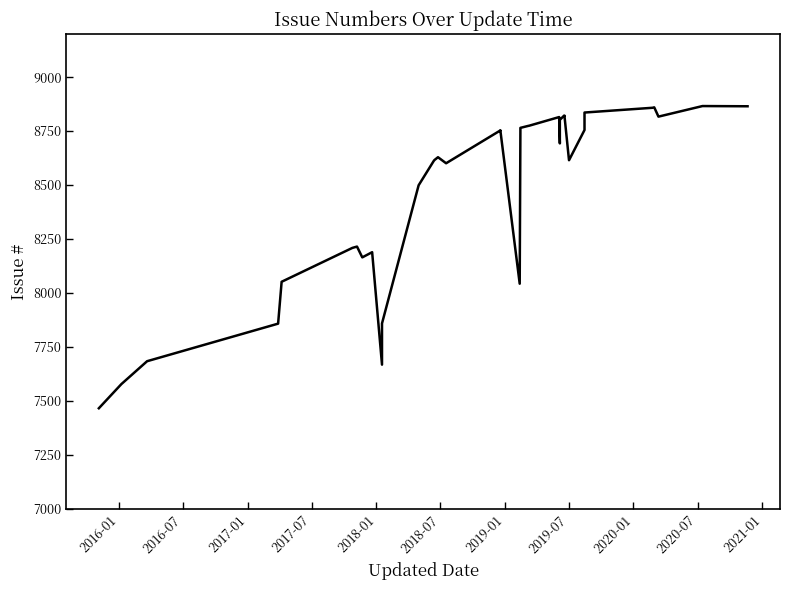

Reading left to right, what are all the values shown in this chart?

7466	7578	7684	7858	8052	8209	8215	8165	8189	7668	7859	8499	8612	8616	8629	8601	8753	8754	8043	8765	8774	8775	8815	8693	8802	8820	8821	8822	8615	8755	8836	8858	8860	8817	8866	8865